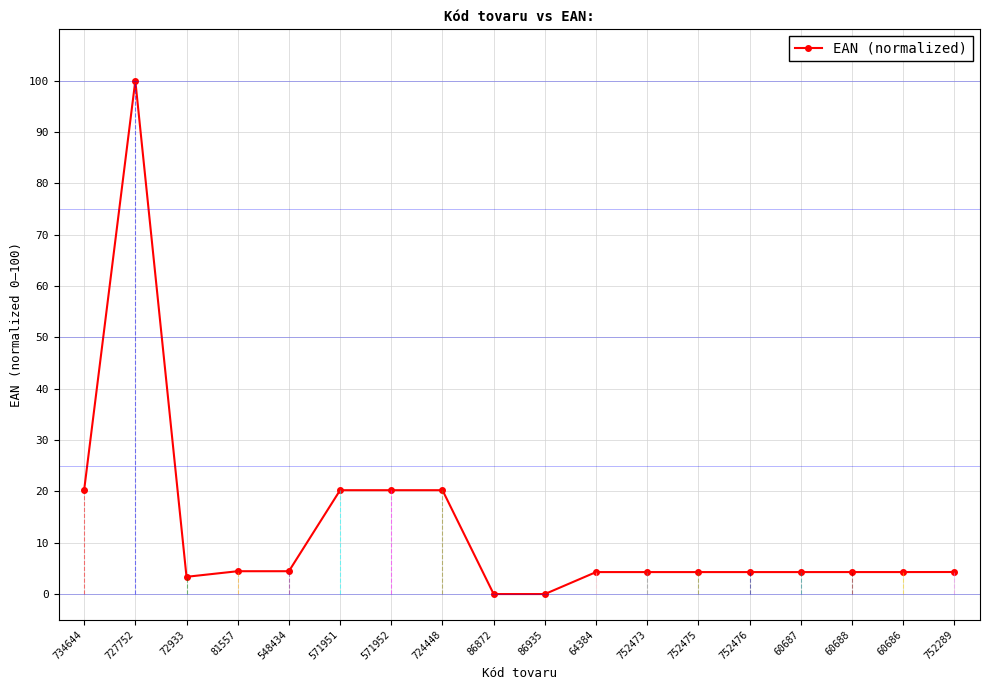

What is the value of the 11th point from the left?

4.3